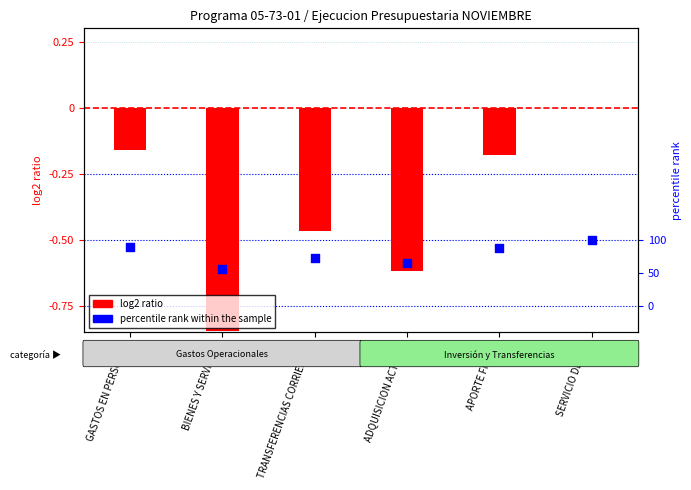

Which series reaches the maximum Y coordinate?

log2 ratio